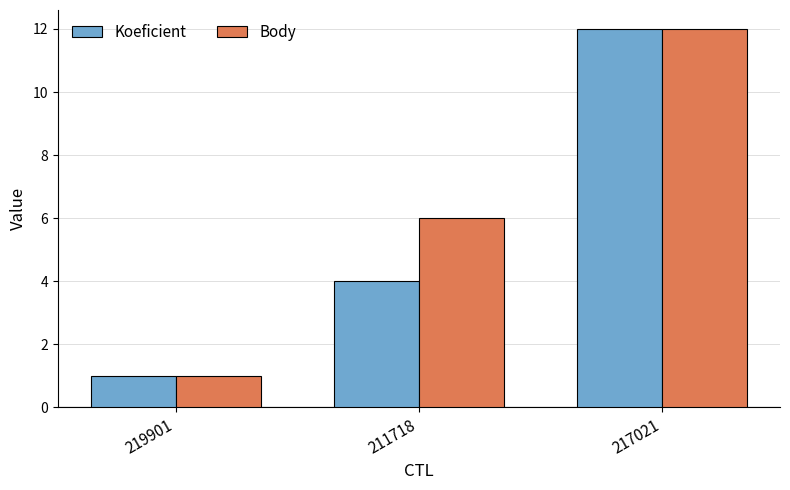

What is the total value across all series at 211718?

10